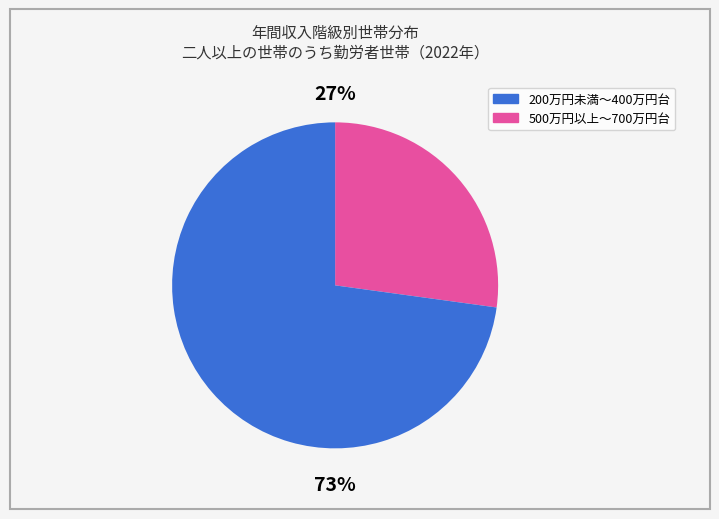

To the nearest percent, what is the difference between the largest and smallest slice percentages?

46%